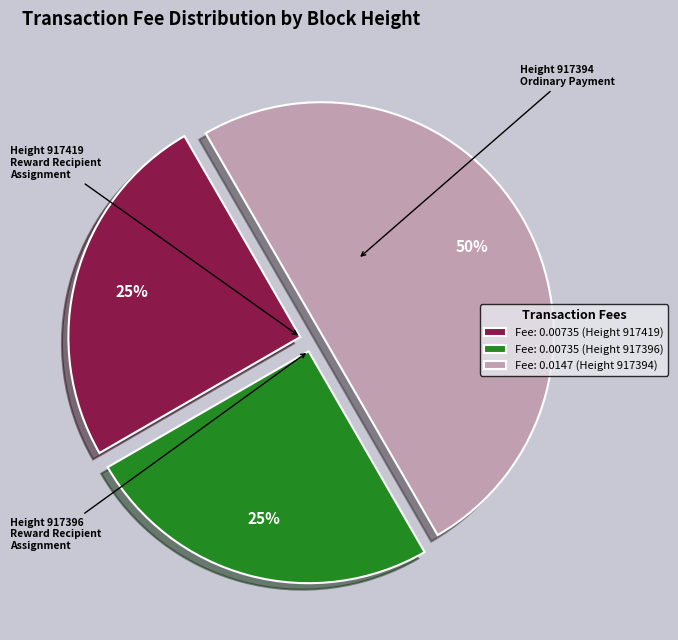

Do Fee: 0.00735 (Height 917419) and Fee: 0.0147 (Height 917394) together represent more than half of the pie?

Yes